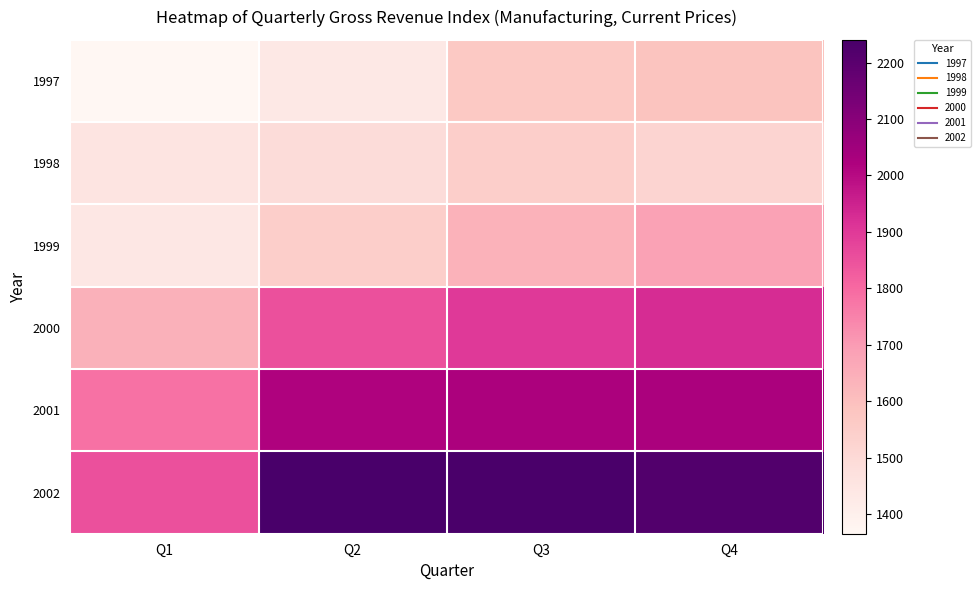

Which series changed the most between Q1 and Q4?

2002